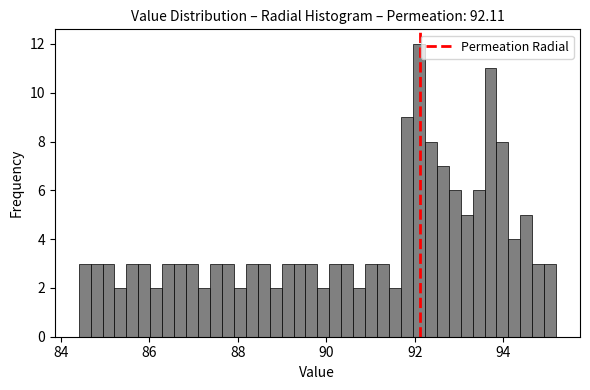

Read against the x-axis, roughly where is the centre of the tallest bar?

92.0